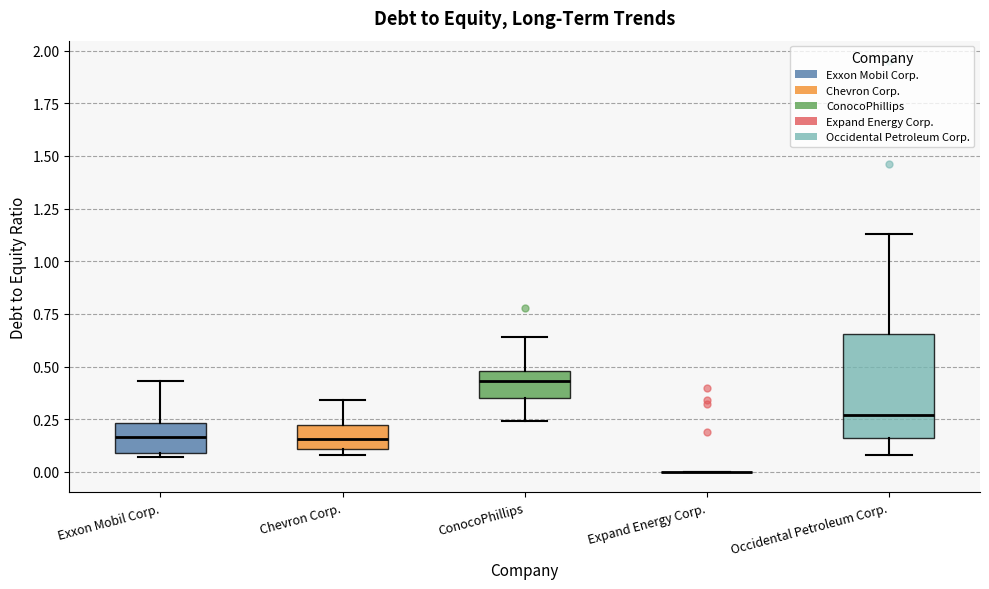

Comparing the boxes themselves (not the whiskers), which one is the tallest?

Occidental Petroleum Corp.